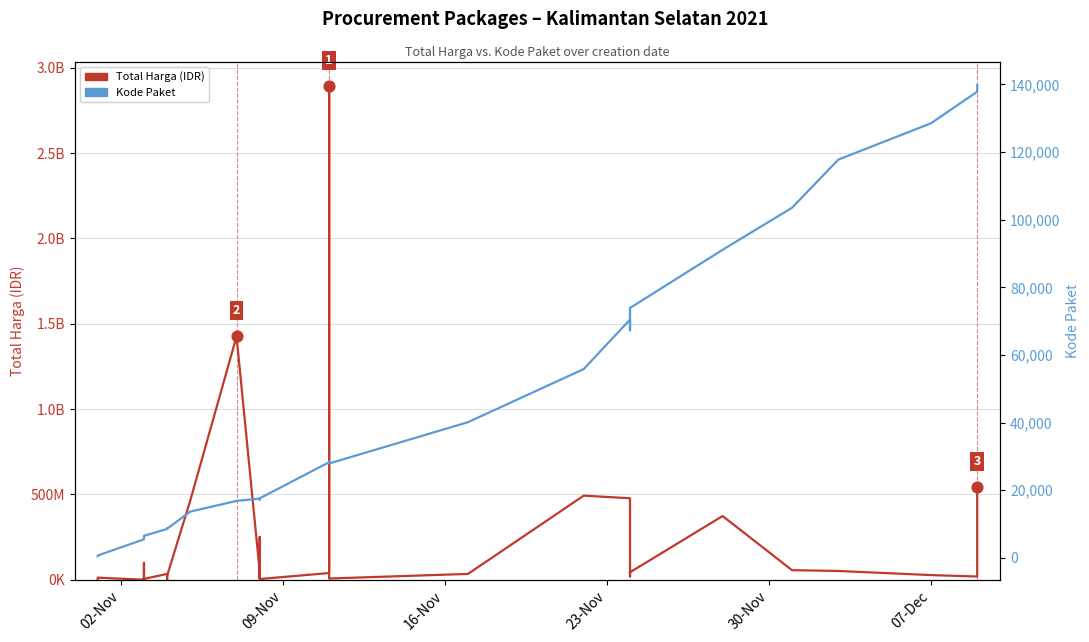

Which series contains the highest Y value?

Total Harga (IDR)